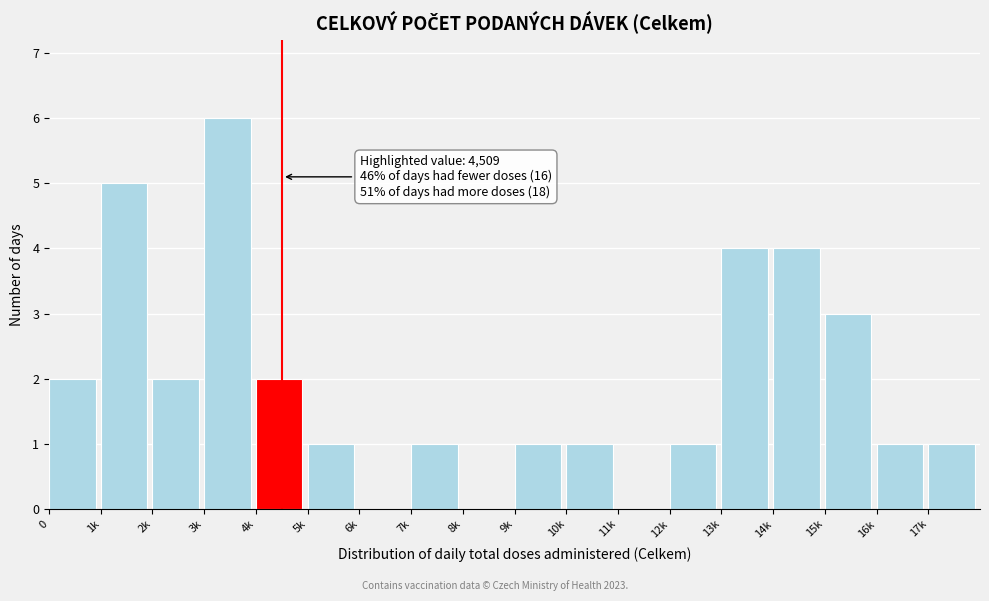

Reading left to right, extract all data points from this chart.

0=2	1k=5	2k=2	3k=6	4k=2	5k=1	6k=0	7k=1	8k=0	9k=1	10k=1	11k=0	12k=1	13k=4	14k=4	15k=3	16k=1	17k=1